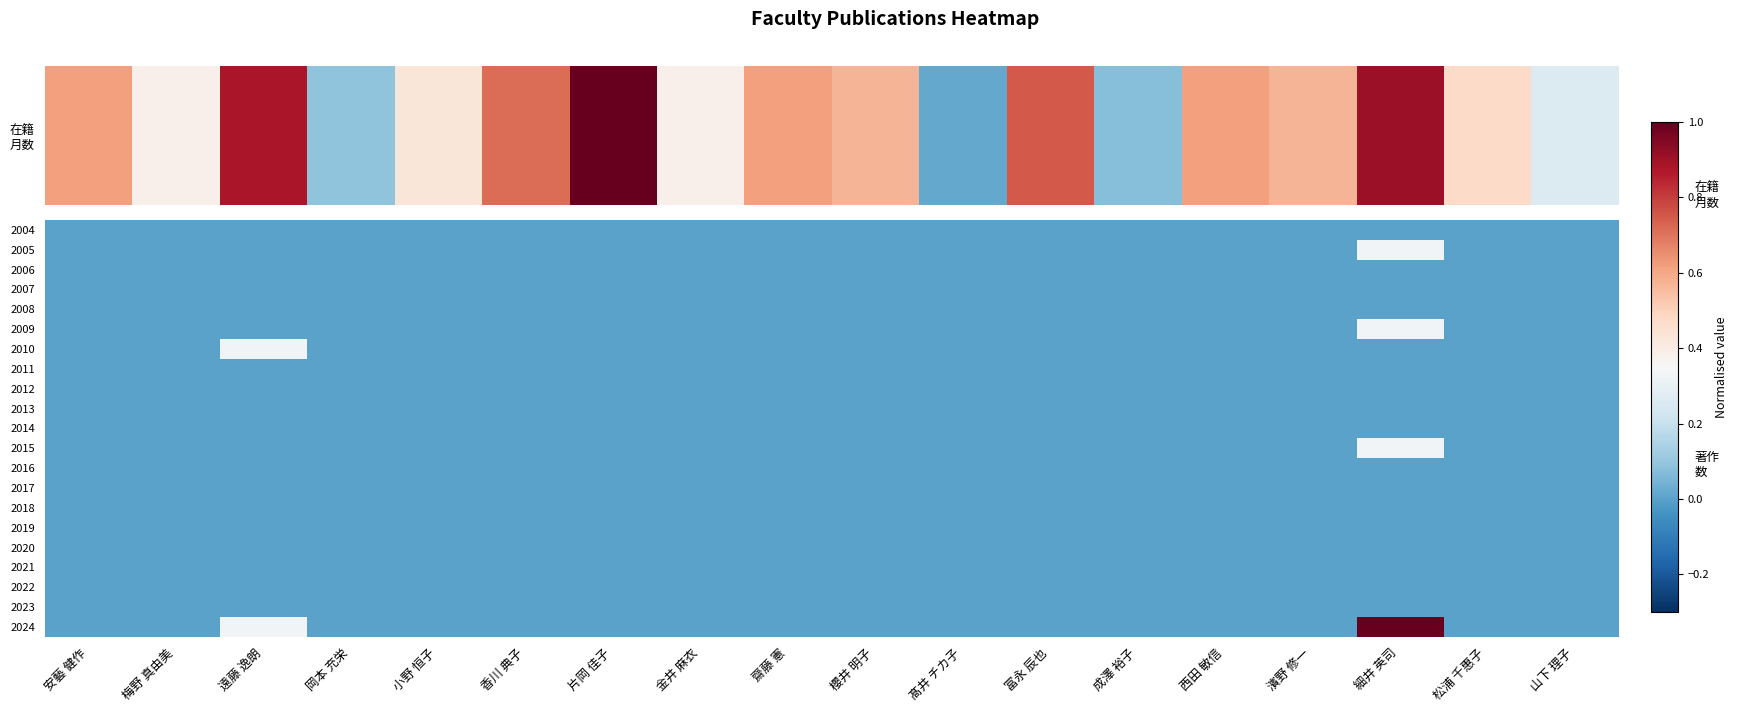

Reading left to right, list all the values displayed in this chart.

2004: 安藝 健作=0.0	梅野 真由美=0.0	遠藤 逸朗=0.0	岡本 充栄=0.0	小野 恒子=0.0	香川 典子=0.0	片岡 佳子=0.0	金井 麻衣=0.0	齋藤 憲=0.0	櫻井 明子=0.0	髙井 チカ子=0.0	冨永 辰也=0.0	成澤 裕子=0.0	西田 敏信=0.0	濱野 修一=0.0	細井 英司=0.0	松浦 千惠子=0.0	山下 理子=0.0
2005: 安藝 健作=0.0	梅野 真由美=0.0	遠藤 逸朗=0.0	岡本 充栄=0.0	小野 恒子=0.0	香川 典子=0.0	片岡 佳子=0.0	金井 麻衣=0.0	齋藤 憲=0.0	櫻井 明子=0.0	髙井 チカ子=0.0	冨永 辰也=0.0	成澤 裕子=0.0	西田 敏信=0.0	濱野 修一=0.0	細井 英司=0.3	松浦 千惠子=0.0	山下 理子=0.0
2006: 安藝 健作=0.0	梅野 真由美=0.0	遠藤 逸朗=0.0	岡本 充栄=0.0	小野 恒子=0.0	香川 典子=0.0	片岡 佳子=0.0	金井 麻衣=0.0	齋藤 憲=0.0	櫻井 明子=0.0	髙井 チカ子=0.0	冨永 辰也=0.0	成澤 裕子=0.0	西田 敏信=0.0	濱野 修一=0.0	細井 英司=0.0	松浦 千惠子=0.0	山下 理子=0.0
2007: 安藝 健作=0.0	梅野 真由美=0.0	遠藤 逸朗=0.0	岡本 充栄=0.0	小野 恒子=0.0	香川 典子=0.0	片岡 佳子=0.0	金井 麻衣=0.0	齋藤 憲=0.0	櫻井 明子=0.0	髙井 チカ子=0.0	冨永 辰也=0.0	成澤 裕子=0.0	西田 敏信=0.0	濱野 修一=0.0	細井 英司=0.0	松浦 千惠子=0.0	山下 理子=0.0
2008: 安藝 健作=0.0	梅野 真由美=0.0	遠藤 逸朗=0.0	岡本 充栄=0.0	小野 恒子=0.0	香川 典子=0.0	片岡 佳子=0.0	金井 麻衣=0.0	齋藤 憲=0.0	櫻井 明子=0.0	髙井 チカ子=0.0	冨永 辰也=0.0	成澤 裕子=0.0	西田 敏信=0.0	濱野 修一=0.0	細井 英司=0.0	松浦 千惠子=0.0	山下 理子=0.0
2009: 安藝 健作=0.0	梅野 真由美=0.0	遠藤 逸朗=0.0	岡本 充栄=0.0	小野 恒子=0.0	香川 典子=0.0	片岡 佳子=0.0	金井 麻衣=0.0	齋藤 憲=0.0	櫻井 明子=0.0	髙井 チカ子=0.0	冨永 辰也=0.0	成澤 裕子=0.0	西田 敏信=0.0	濱野 修一=0.0	細井 英司=0.3	松浦 千惠子=0.0	山下 理子=0.0
2010: 安藝 健作=0.0	梅野 真由美=0.0	遠藤 逸朗=0.3	岡本 充栄=0.0	小野 恒子=0.0	香川 典子=0.0	片岡 佳子=0.0	金井 麻衣=0.0	齋藤 憲=0.0	櫻井 明子=0.0	髙井 チカ子=0.0	冨永 辰也=0.0	成澤 裕子=0.0	西田 敏信=0.0	濱野 修一=0.0	細井 英司=0.0	松浦 千惠子=0.0	山下 理子=0.0
2011: 安藝 健作=0.0	梅野 真由美=0.0	遠藤 逸朗=0.0	岡本 充栄=0.0	小野 恒子=0.0	香川 典子=0.0	片岡 佳子=0.0	金井 麻衣=0.0	齋藤 憲=0.0	櫻井 明子=0.0	髙井 チカ子=0.0	冨永 辰也=0.0	成澤 裕子=0.0	西田 敏信=0.0	濱野 修一=0.0	細井 英司=0.0	松浦 千惠子=0.0	山下 理子=0.0
2012: 安藝 健作=0.0	梅野 真由美=0.0	遠藤 逸朗=0.0	岡本 充栄=0.0	小野 恒子=0.0	香川 典子=0.0	片岡 佳子=0.0	金井 麻衣=0.0	齋藤 憲=0.0	櫻井 明子=0.0	髙井 チカ子=0.0	冨永 辰也=0.0	成澤 裕子=0.0	西田 敏信=0.0	濱野 修一=0.0	細井 英司=0.0	松浦 千惠子=0.0	山下 理子=0.0
2013: 安藝 健作=0.0	梅野 真由美=0.0	遠藤 逸朗=0.0	岡本 充栄=0.0	小野 恒子=0.0	香川 典子=0.0	片岡 佳子=0.0	金井 麻衣=0.0	齋藤 憲=0.0	櫻井 明子=0.0	髙井 チカ子=0.0	冨永 辰也=0.0	成澤 裕子=0.0	西田 敏信=0.0	濱野 修一=0.0	細井 英司=0.0	松浦 千惠子=0.0	山下 理子=0.0
2014: 安藝 健作=0.0	梅野 真由美=0.0	遠藤 逸朗=0.0	岡本 充栄=0.0	小野 恒子=0.0	香川 典子=0.0	片岡 佳子=0.0	金井 麻衣=0.0	齋藤 憲=0.0	櫻井 明子=0.0	髙井 チカ子=0.0	冨永 辰也=0.0	成澤 裕子=0.0	西田 敏信=0.0	濱野 修一=0.0	細井 英司=0.0	松浦 千惠子=0.0	山下 理子=0.0
2015: 安藝 健作=0.0	梅野 真由美=0.0	遠藤 逸朗=0.0	岡本 充栄=0.0	小野 恒子=0.0	香川 典子=0.0	片岡 佳子=0.0	金井 麻衣=0.0	齋藤 憲=0.0	櫻井 明子=0.0	髙井 チカ子=0.0	冨永 辰也=0.0	成澤 裕子=0.0	西田 敏信=0.0	濱野 修一=0.0	細井 英司=0.3	松浦 千惠子=0.0	山下 理子=0.0
2016: 安藝 健作=0.0	梅野 真由美=0.0	遠藤 逸朗=0.0	岡本 充栄=0.0	小野 恒子=0.0	香川 典子=0.0	片岡 佳子=0.0	金井 麻衣=0.0	齋藤 憲=0.0	櫻井 明子=0.0	髙井 チカ子=0.0	冨永 辰也=0.0	成澤 裕子=0.0	西田 敏信=0.0	濱野 修一=0.0	細井 英司=0.0	松浦 千惠子=0.0	山下 理子=0.0
2017: 安藝 健作=0.0	梅野 真由美=0.0	遠藤 逸朗=0.0	岡本 充栄=0.0	小野 恒子=0.0	香川 典子=0.0	片岡 佳子=0.0	金井 麻衣=0.0	齋藤 憲=0.0	櫻井 明子=0.0	髙井 チカ子=0.0	冨永 辰也=0.0	成澤 裕子=0.0	西田 敏信=0.0	濱野 修一=0.0	細井 英司=0.0	松浦 千惠子=0.0	山下 理子=0.0
2018: 安藝 健作=0.0	梅野 真由美=0.0	遠藤 逸朗=0.0	岡本 充栄=0.0	小野 恒子=0.0	香川 典子=0.0	片岡 佳子=0.0	金井 麻衣=0.0	齋藤 憲=0.0	櫻井 明子=0.0	髙井 チカ子=0.0	冨永 辰也=0.0	成澤 裕子=0.0	西田 敏信=0.0	濱野 修一=0.0	細井 英司=0.0	松浦 千惠子=0.0	山下 理子=0.0
2019: 安藝 健作=0.0	梅野 真由美=0.0	遠藤 逸朗=0.0	岡本 充栄=0.0	小野 恒子=0.0	香川 典子=0.0	片岡 佳子=0.0	金井 麻衣=0.0	齋藤 憲=0.0	櫻井 明子=0.0	髙井 チカ子=0.0	冨永 辰也=0.0	成澤 裕子=0.0	西田 敏信=0.0	濱野 修一=0.0	細井 英司=0.0	松浦 千惠子=0.0	山下 理子=0.0
2020: 安藝 健作=0.0	梅野 真由美=0.0	遠藤 逸朗=0.0	岡本 充栄=0.0	小野 恒子=0.0	香川 典子=0.0	片岡 佳子=0.0	金井 麻衣=0.0	齋藤 憲=0.0	櫻井 明子=0.0	髙井 チカ子=0.0	冨永 辰也=0.0	成澤 裕子=0.0	西田 敏信=0.0	濱野 修一=0.0	細井 英司=0.0	松浦 千惠子=0.0	山下 理子=0.0
2021: 安藝 健作=0.0	梅野 真由美=0.0	遠藤 逸朗=0.0	岡本 充栄=0.0	小野 恒子=0.0	香川 典子=0.0	片岡 佳子=0.0	金井 麻衣=0.0	齋藤 憲=0.0	櫻井 明子=0.0	髙井 チカ子=0.0	冨永 辰也=0.0	成澤 裕子=0.0	西田 敏信=0.0	濱野 修一=0.0	細井 英司=0.0	松浦 千惠子=0.0	山下 理子=0.0
2022: 安藝 健作=0.0	梅野 真由美=0.0	遠藤 逸朗=0.0	岡本 充栄=0.0	小野 恒子=0.0	香川 典子=0.0	片岡 佳子=0.0	金井 麻衣=0.0	齋藤 憲=0.0	櫻井 明子=0.0	髙井 チカ子=0.0	冨永 辰也=0.0	成澤 裕子=0.0	西田 敏信=0.0	濱野 修一=0.0	細井 英司=0.0	松浦 千惠子=0.0	山下 理子=0.0
2023: 安藝 健作=0.0	梅野 真由美=0.0	遠藤 逸朗=0.0	岡本 充栄=0.0	小野 恒子=0.0	香川 典子=0.0	片岡 佳子=0.0	金井 麻衣=0.0	齋藤 憲=0.0	櫻井 明子=0.0	髙井 チカ子=0.0	冨永 辰也=0.0	成澤 裕子=0.0	西田 敏信=0.0	濱野 修一=0.0	細井 英司=0.0	松浦 千惠子=0.0	山下 理子=0.0
2024: 安藝 健作=0.0	梅野 真由美=0.0	遠藤 逸朗=0.3	岡本 充栄=0.0	小野 恒子=0.0	香川 典子=0.0	片岡 佳子=0.0	金井 麻衣=0.0	齋藤 憲=0.0	櫻井 明子=0.0	髙井 チカ子=0.0	冨永 辰也=0.0	成澤 裕子=0.0	西田 敏信=0.0	濱野 修一=0.0	細井 英司=1.0	松浦 千惠子=0.0	山下 理子=0.0